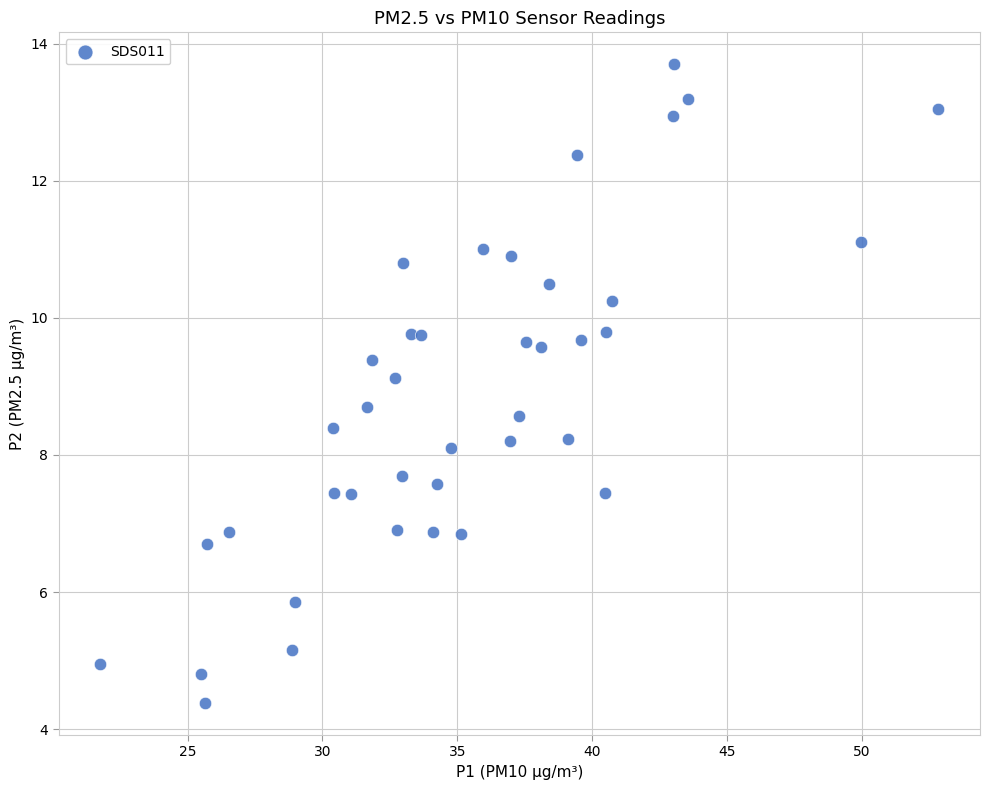

What is the range of Y values (max minus min)?

9.3